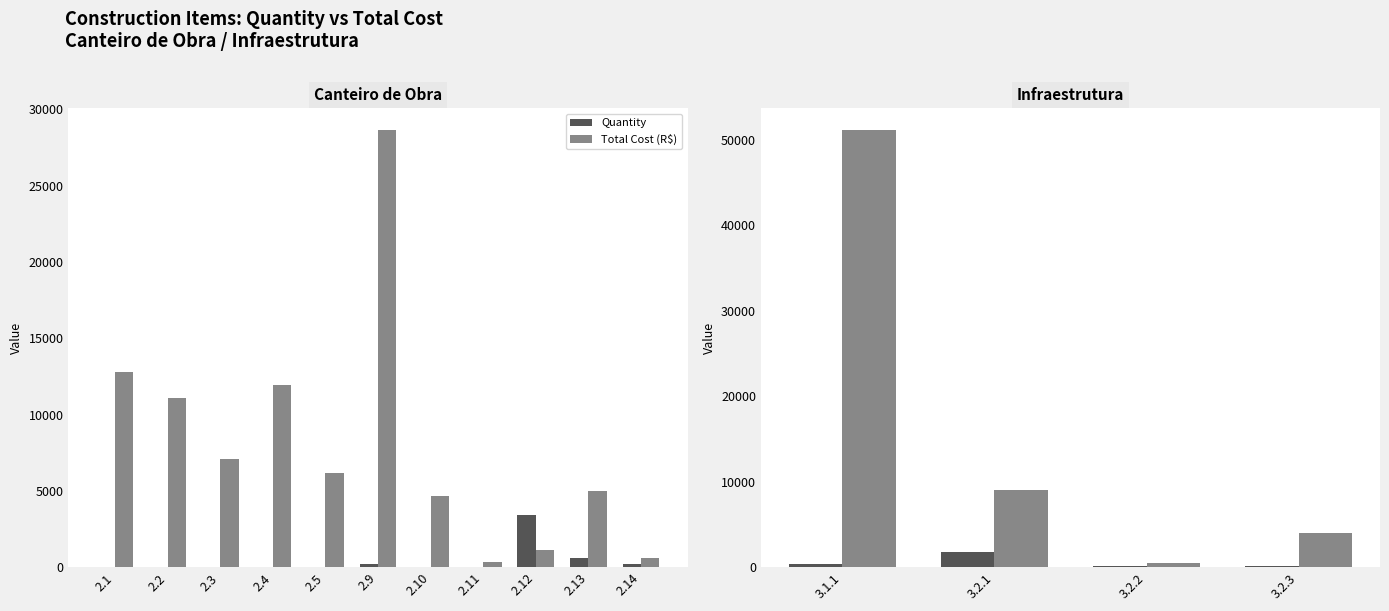

Rank the series by their maximum value, from lowest to highest.

Quantity, Total Cost (R$)